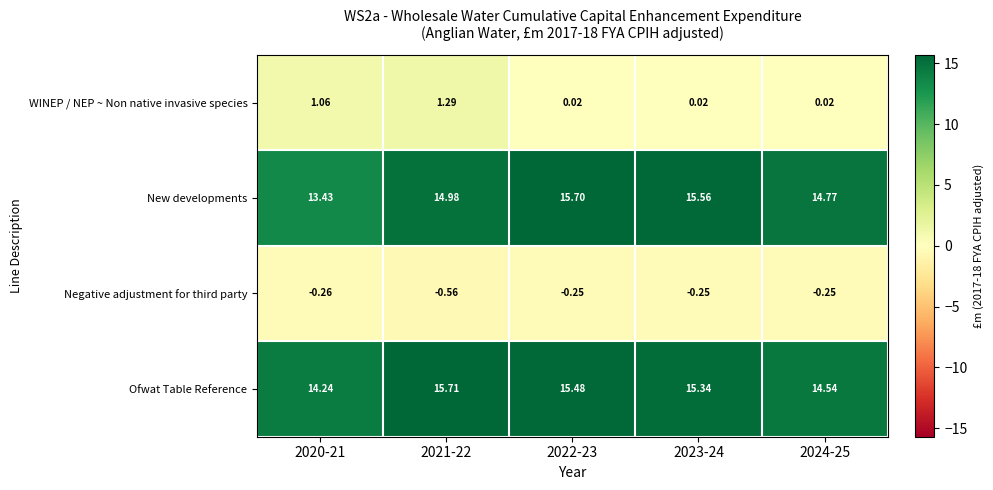

Rank the series at 2024-25 from highest to lowest value.

New developments, Ofwat Table Reference, WINEP / NEP ~ Non native invasive species, Negative adjustment for third party